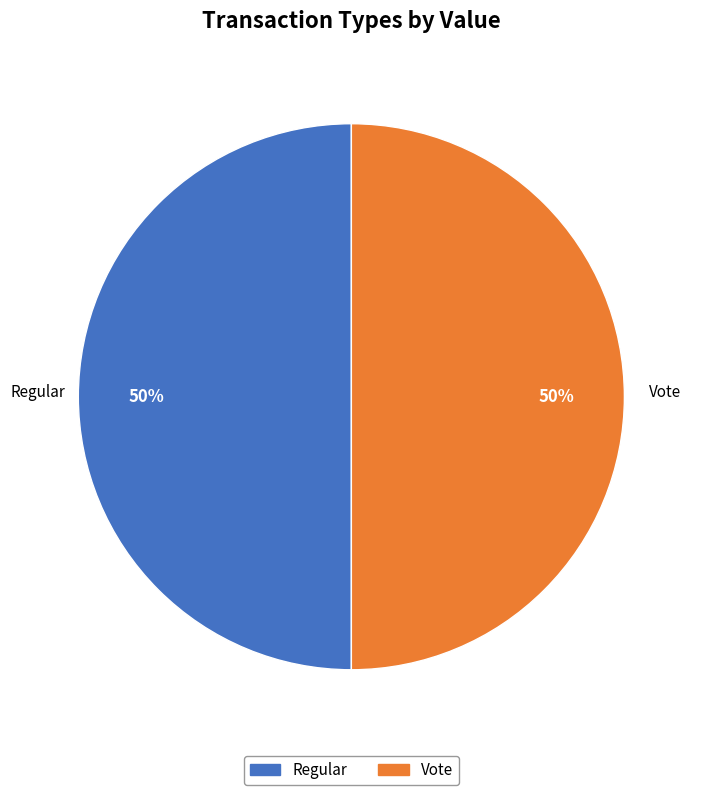

To the nearest percent, what is the average slice percentage?

50%